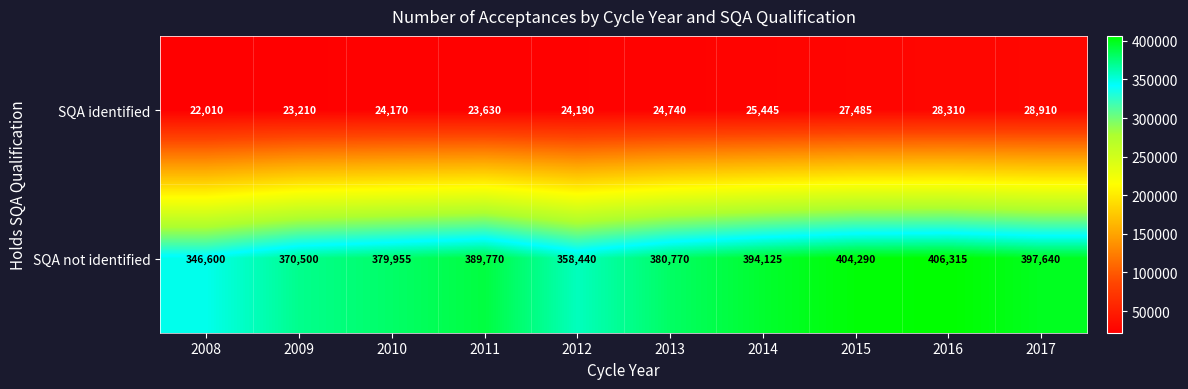

What is the sum of the SQA not identified values at 2016 and 2015?

810605